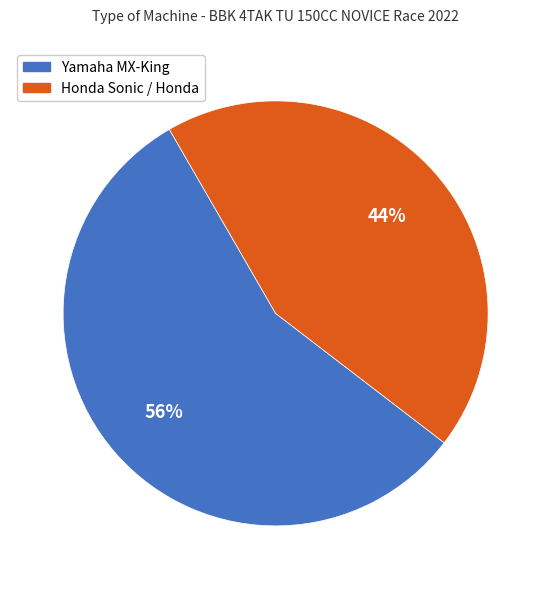

True or false: Yamaha MX-King accounts for 44% of the total.

False